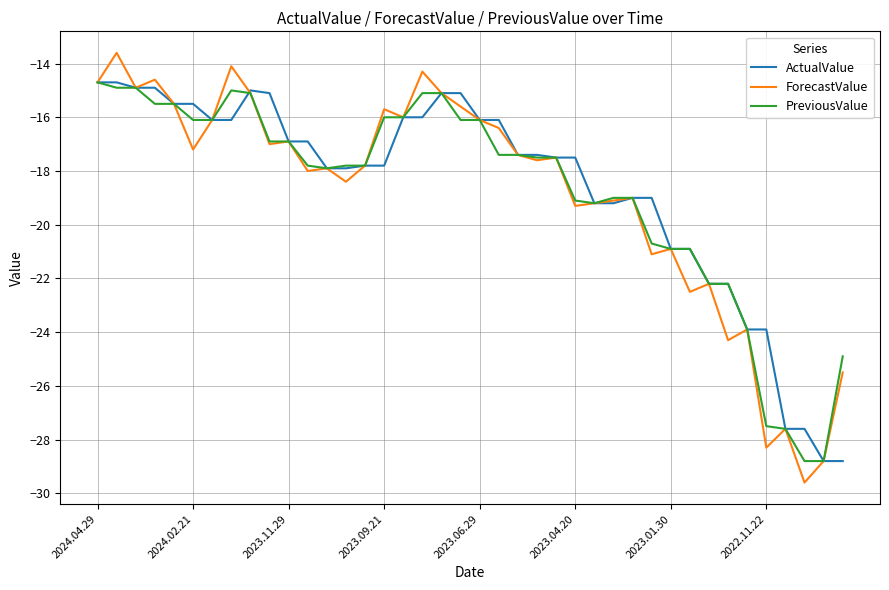

Which series has the widest spread of values?

ForecastValue